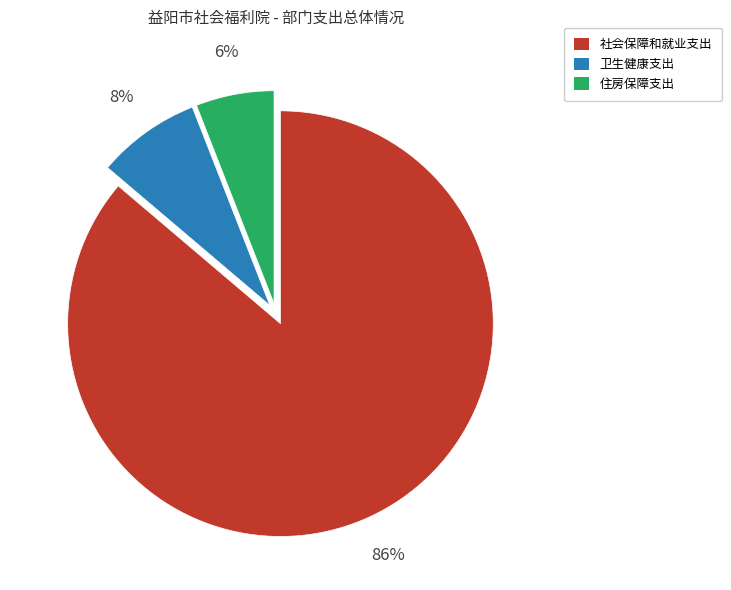

Is there a majority slice in this chart?

Yes